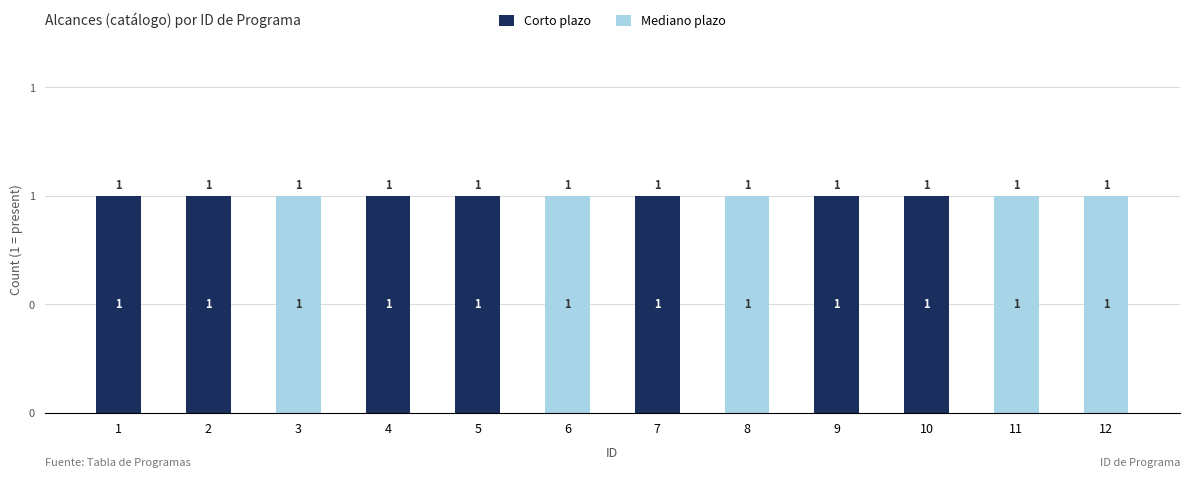

Between 11 and 5, which is larger?

5